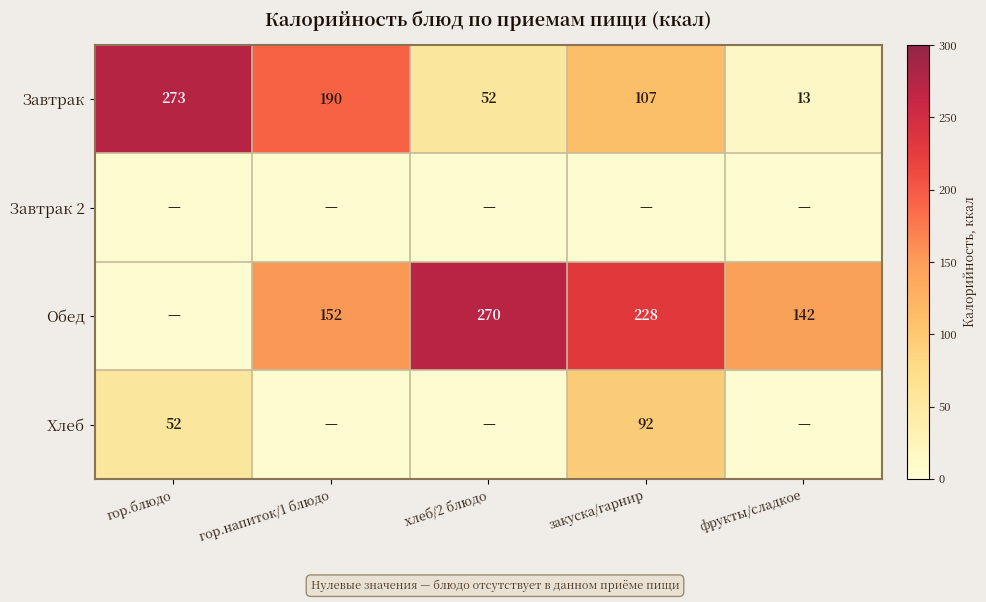

At which label does Завтрак first exceed 107?

гор.блюдо